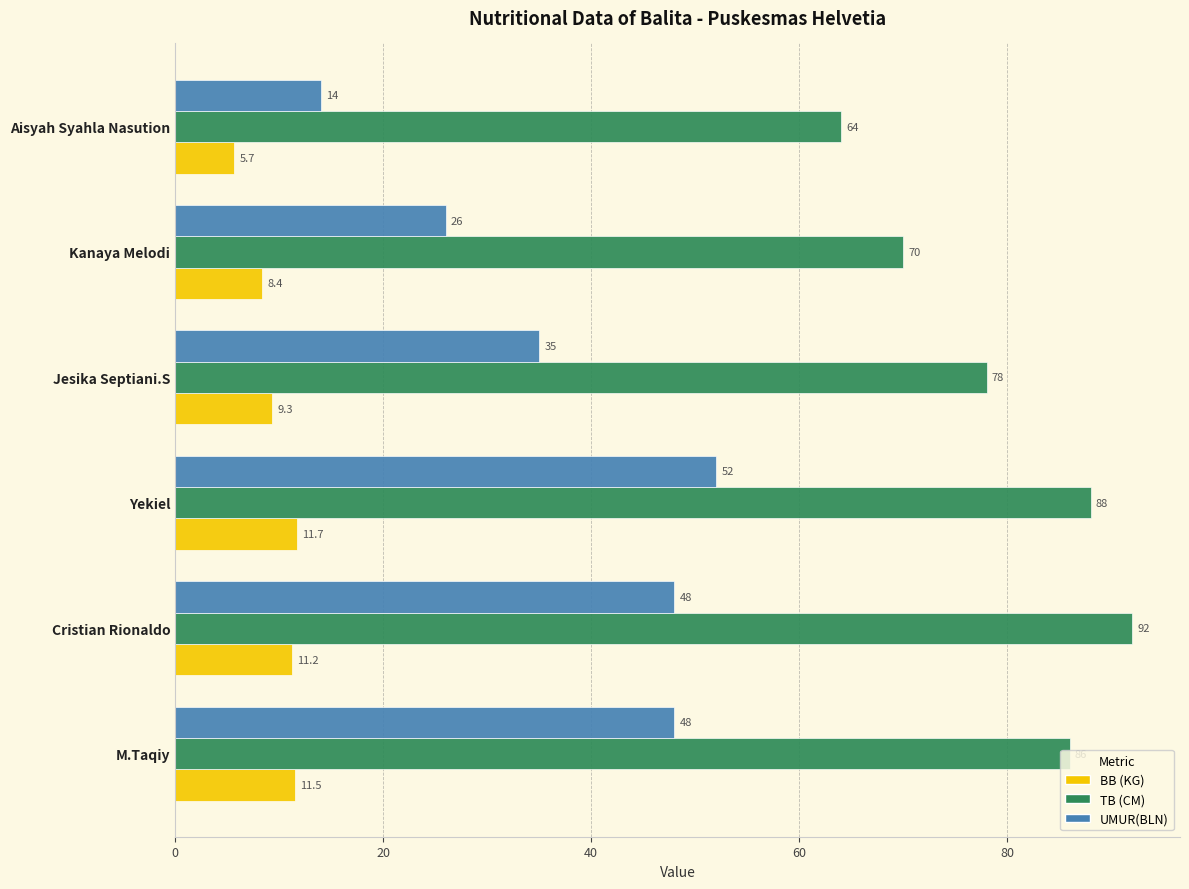

What is the difference between the second highest and second lowest values in the TB (CM) series?

18.0